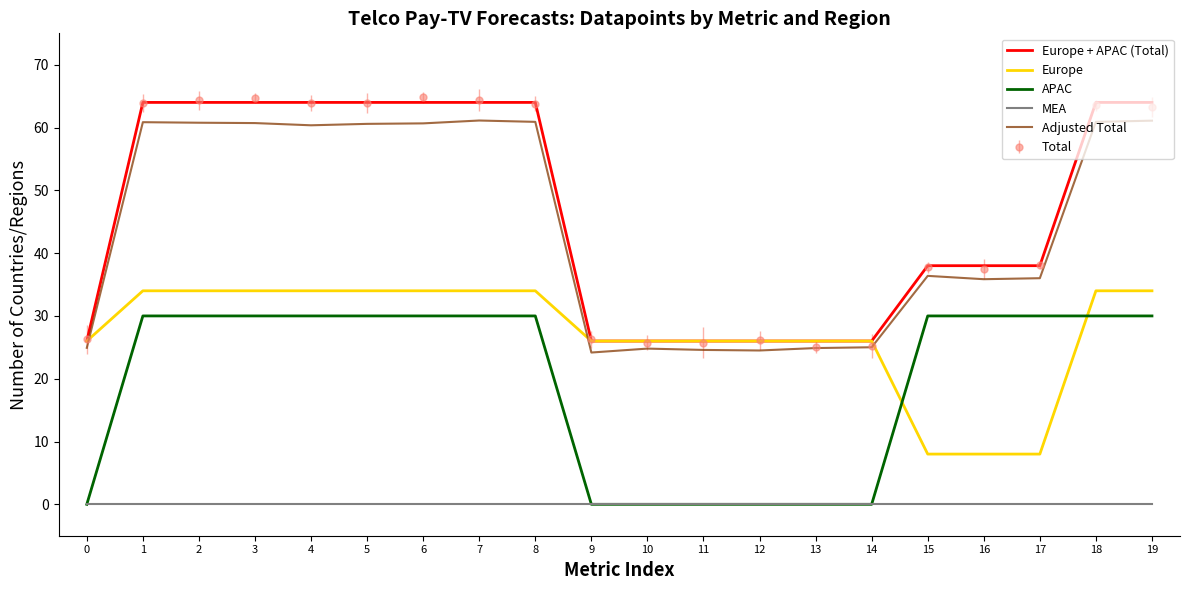

Which series changed the most between 9 and 18?

Europe + APAC (Total)